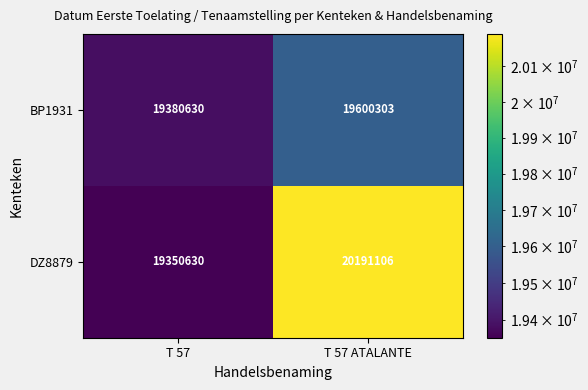

What is the minimum value shown in the chart?

19350630